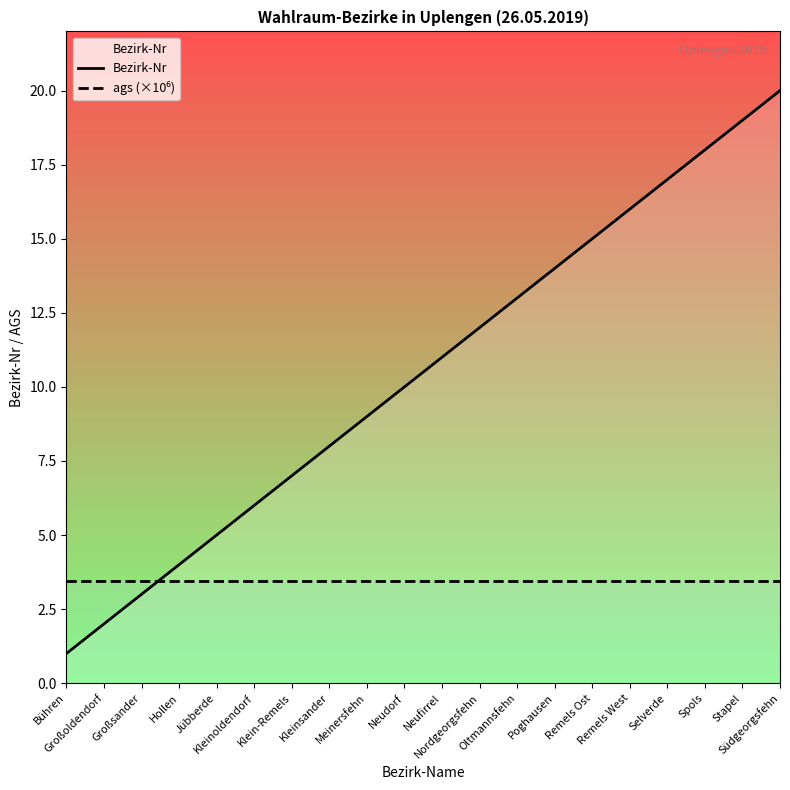

What is the sum of all ags (×10⁶) values?

69.1